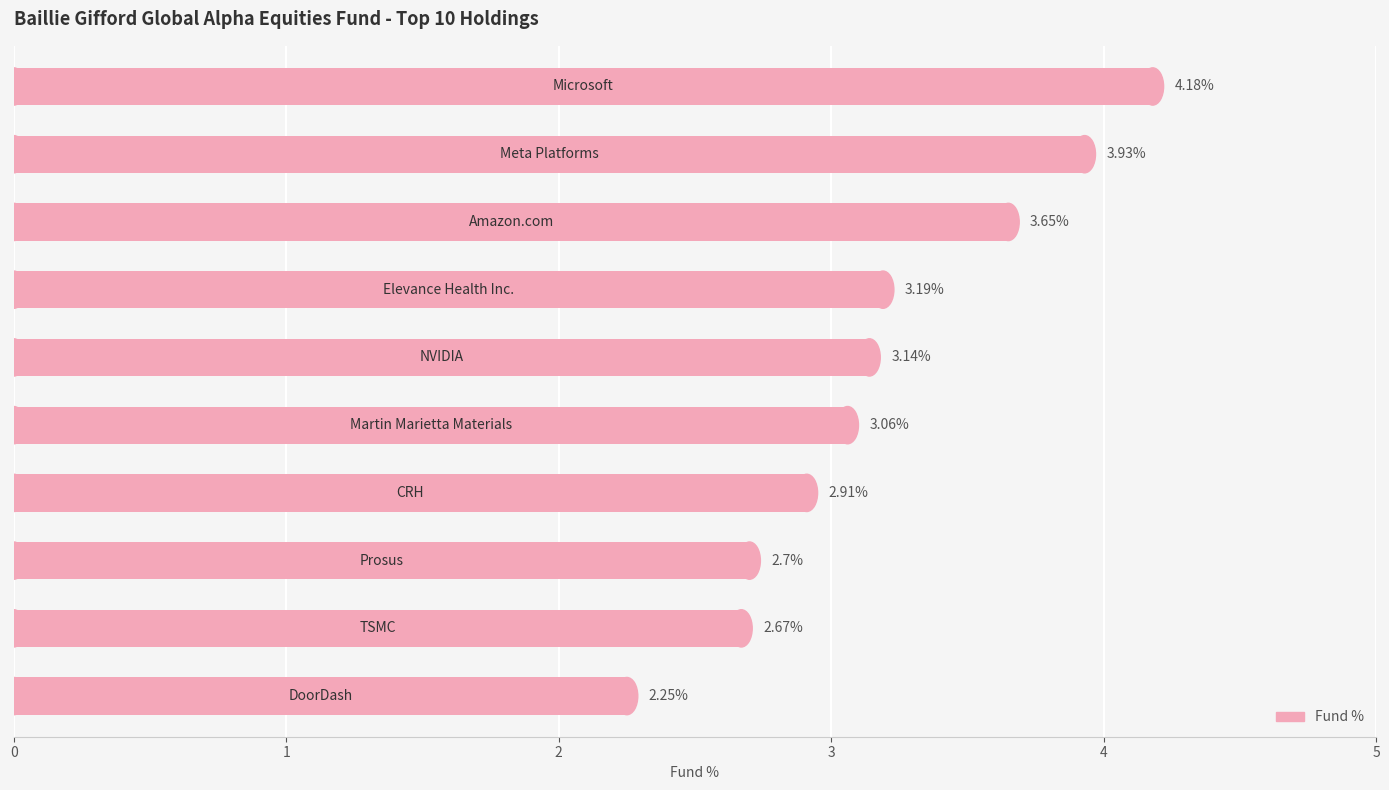

What is the sum of all values?

31.7